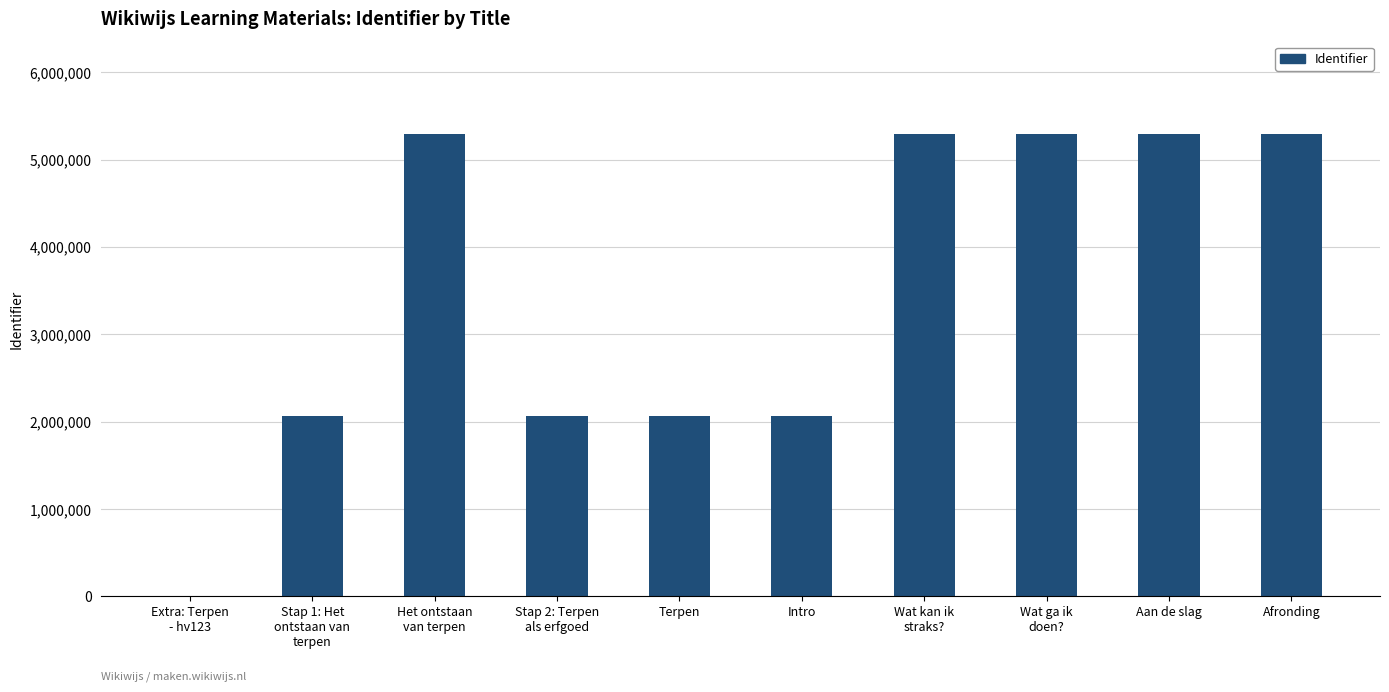

What is the ratio of the value at Stap 1: Het
ontstaan van
terpen to the value at Wat kan ik
straks??

0.4